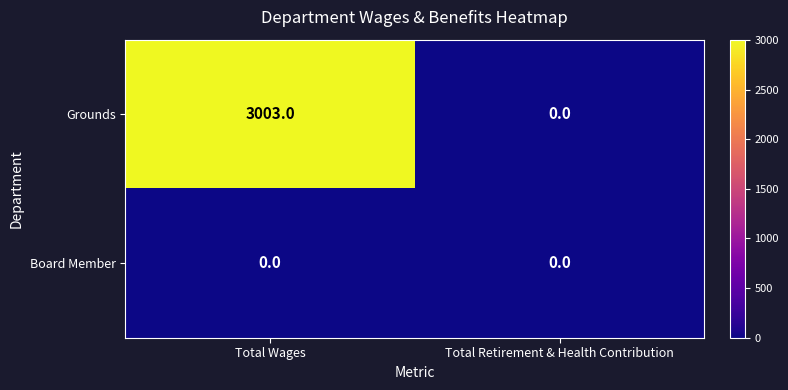

What is the difference between the maximum and minimum values in the Grounds series?

3003